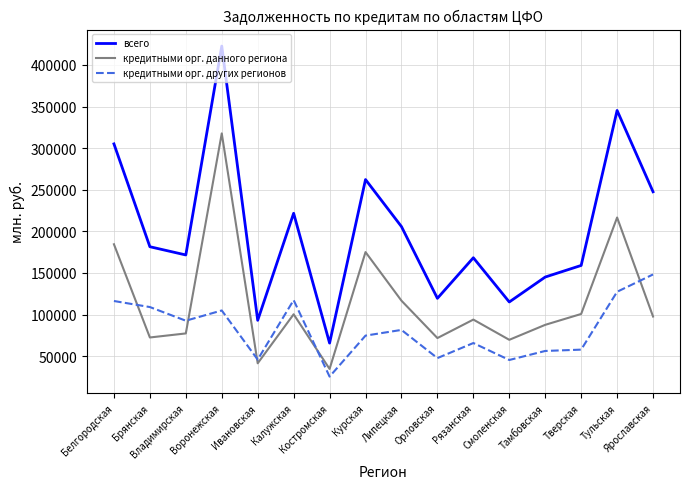

Rank the series by their average value, from highest to lowest.

всего, кредитными орг. данного региона, кредитными орг. других регионов